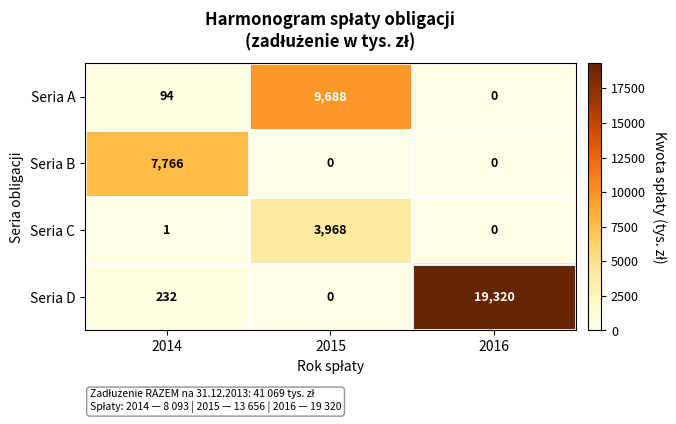

What is the highest value of the Seria C series?

3968